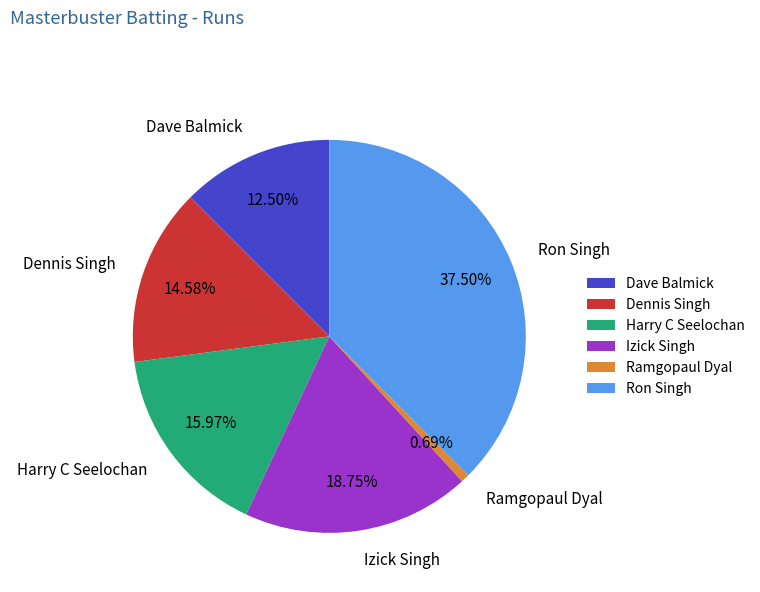

How much of the chart is everything except Ron Singh?

62.5%